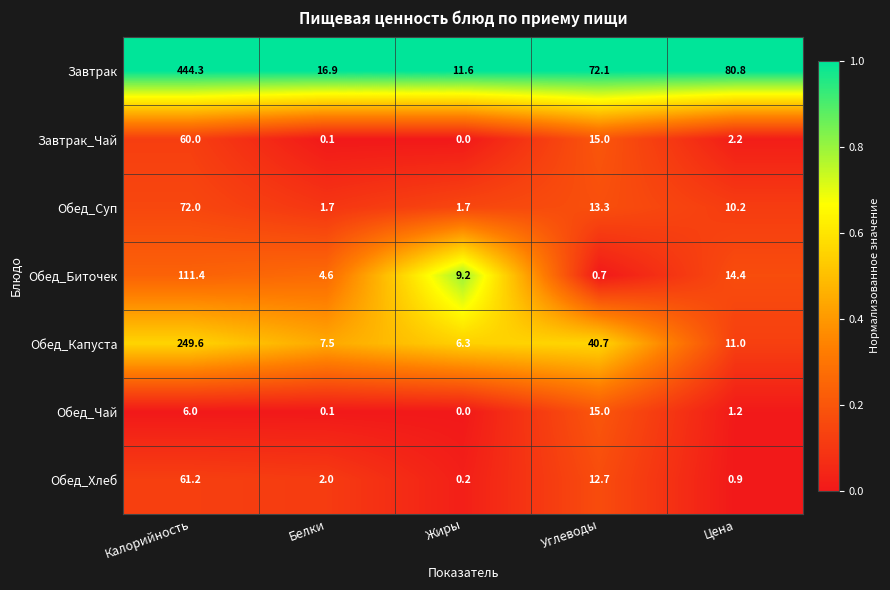

True or false: Обед_Чай has a value of 1.6 at Калорийность.

False